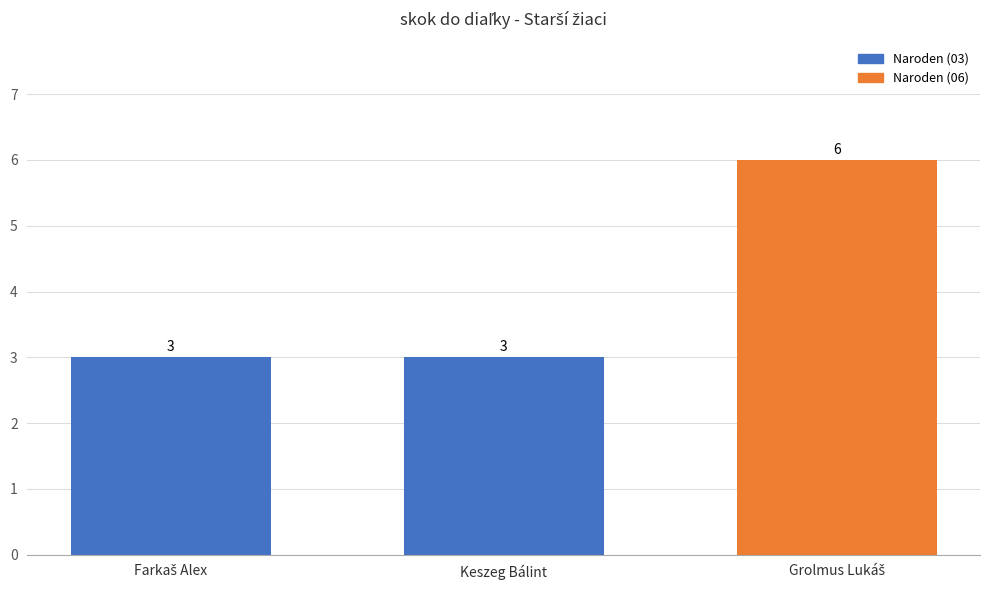

The value at Keszeg Bálint is 3. True or false?

True